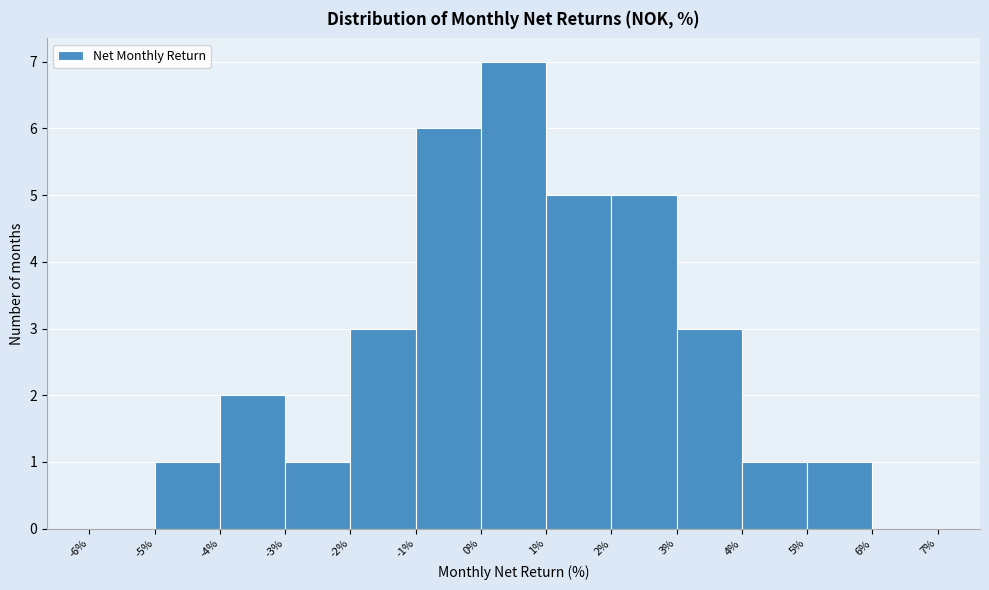

Reading left to right, list every bar in this chart as the range it spans on the x-axis followed by its height. The values are not printed on the chart, so give them approximately, as read against the axis.

-6% to -5%: 0
-5% to -4%: 1
-4% to -3%: 2
-3% to -2%: 1
-2% to -1%: 3
-1% to 0%: 6
0% to 1%: 7
1% to 2%: 5
2% to 3%: 5
3% to 4%: 3
4% to 5%: 1
5% to 6%: 1
6% to 7%: 0